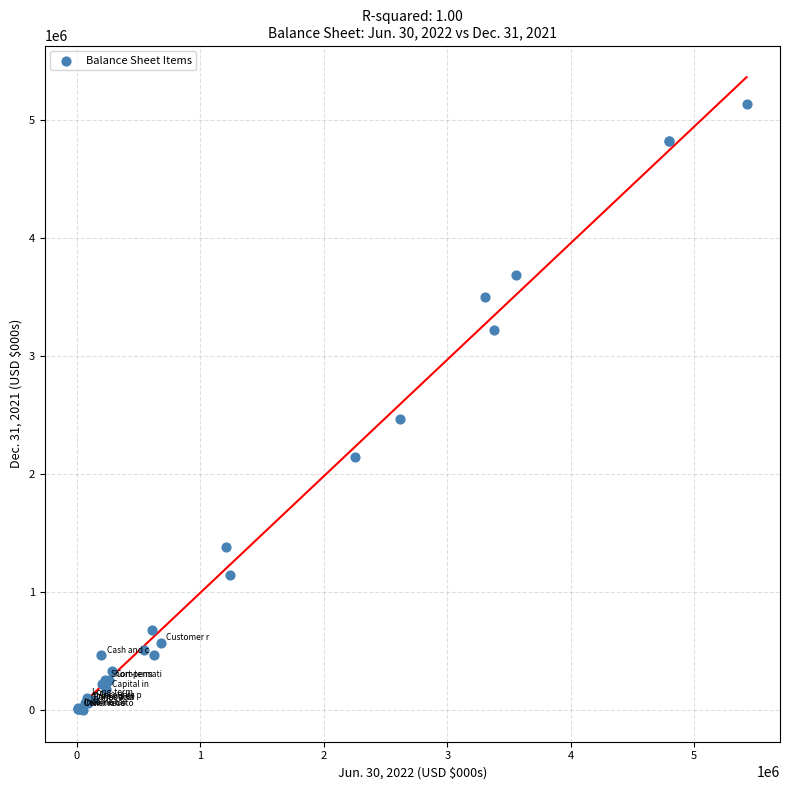

What Y value in the scatter plot is closest to 2567812?

2463949